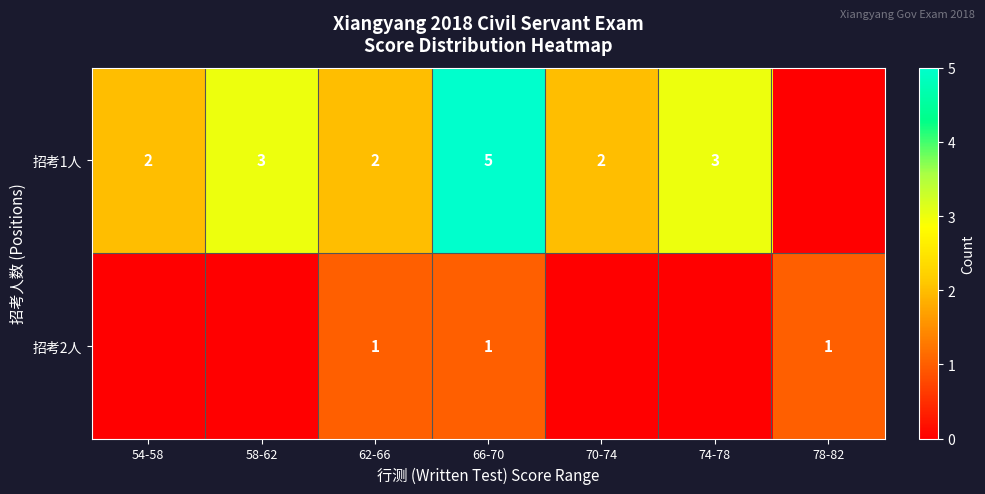

Is it true that 招考1人 equals 3 at 58-62?

True